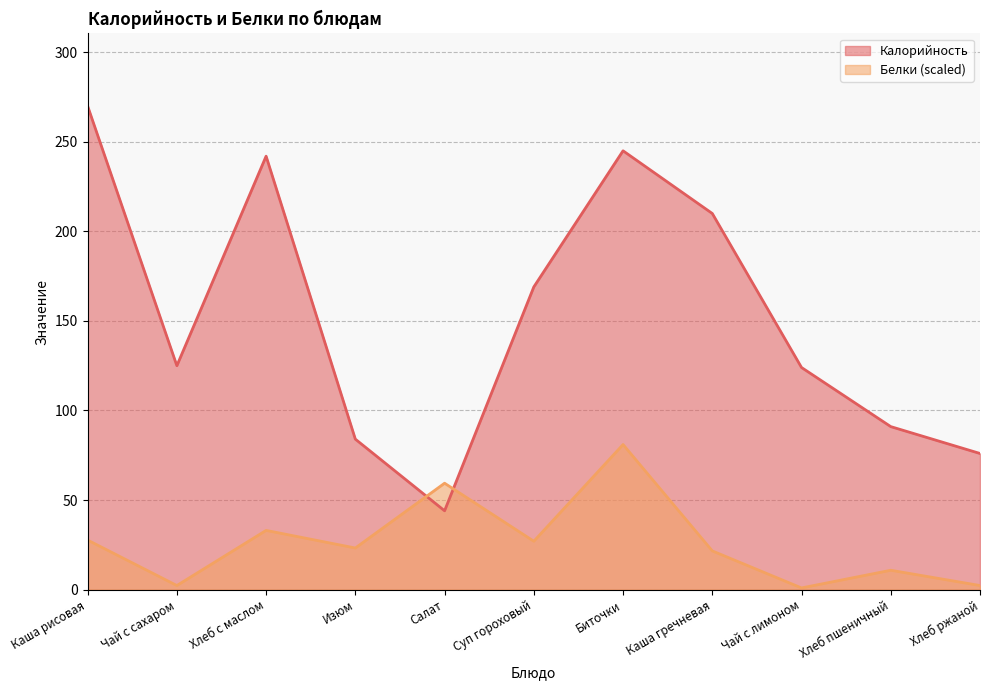

In Калорийность, how many points are lower than both neighbors (excluding endpoints)?

2